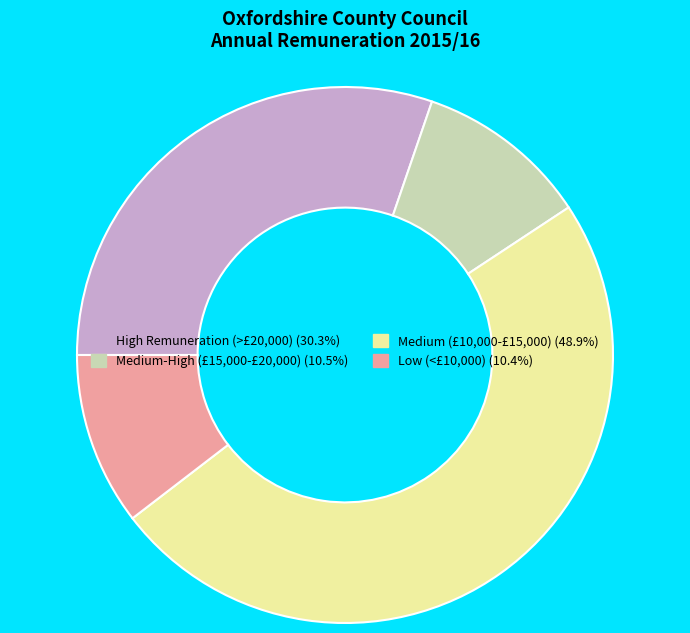

Combined, do Medium-High (£15,000-£20,000) (10.5%) and High Remuneration (>£20,000) (30.3%) account for over 50%?

No